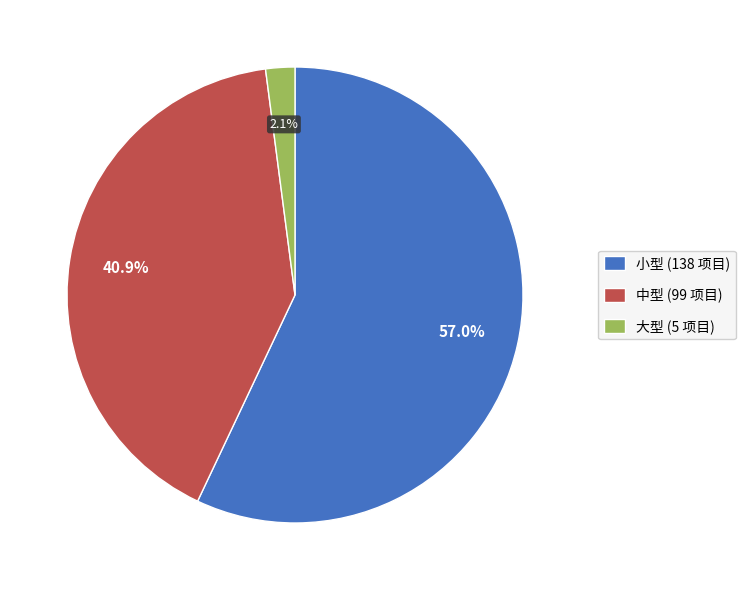

Is there any slice that represents more than half of the pie?

Yes